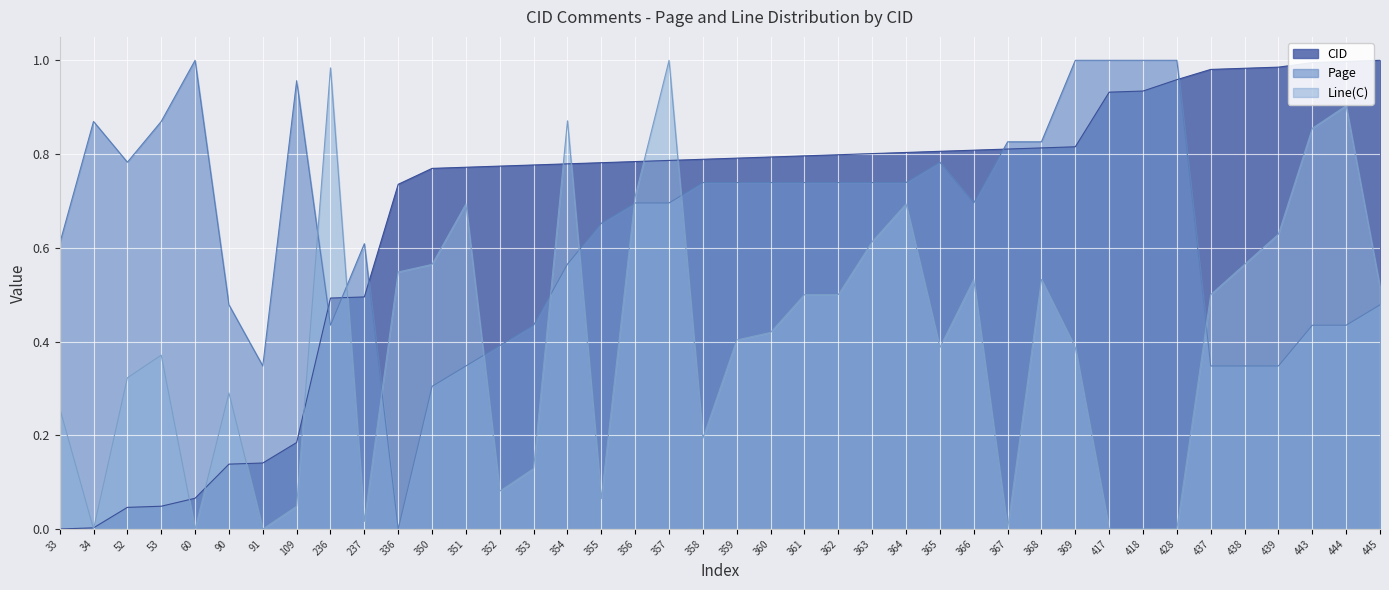

What is the difference between the maximum and second lowest values in the Line(C) series?

1.0